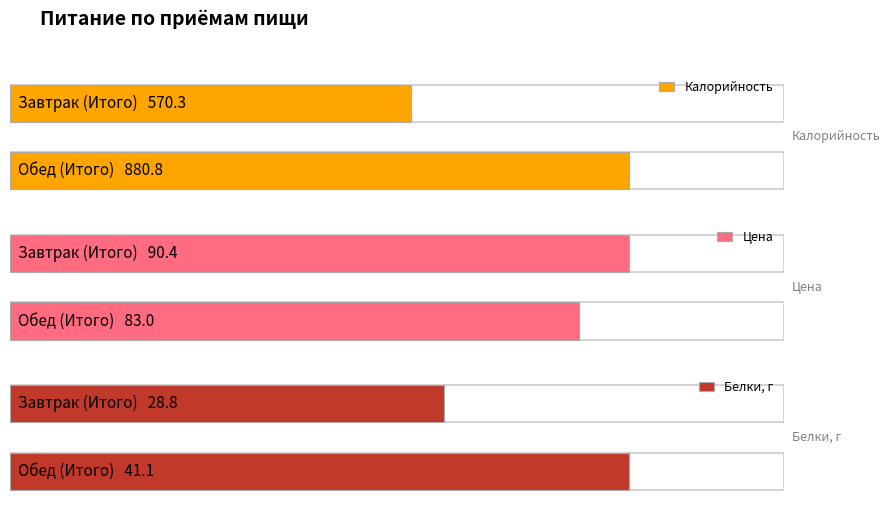

Count the number of categories in the chart.

2